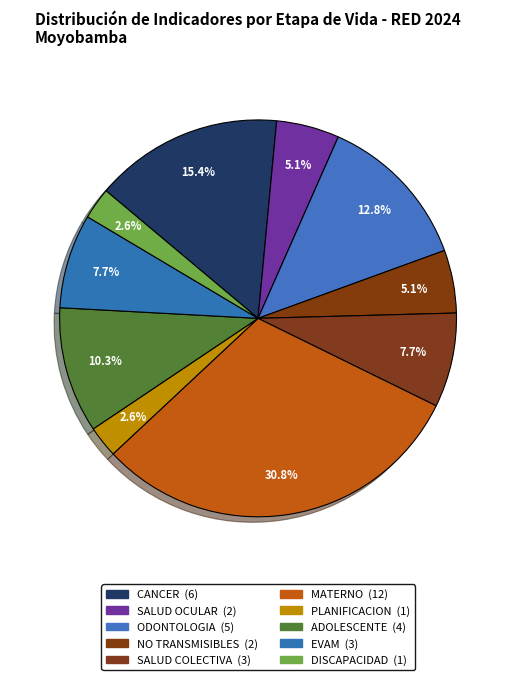

To the nearest percent, what portion does SALUD OCULAR represent?

5%